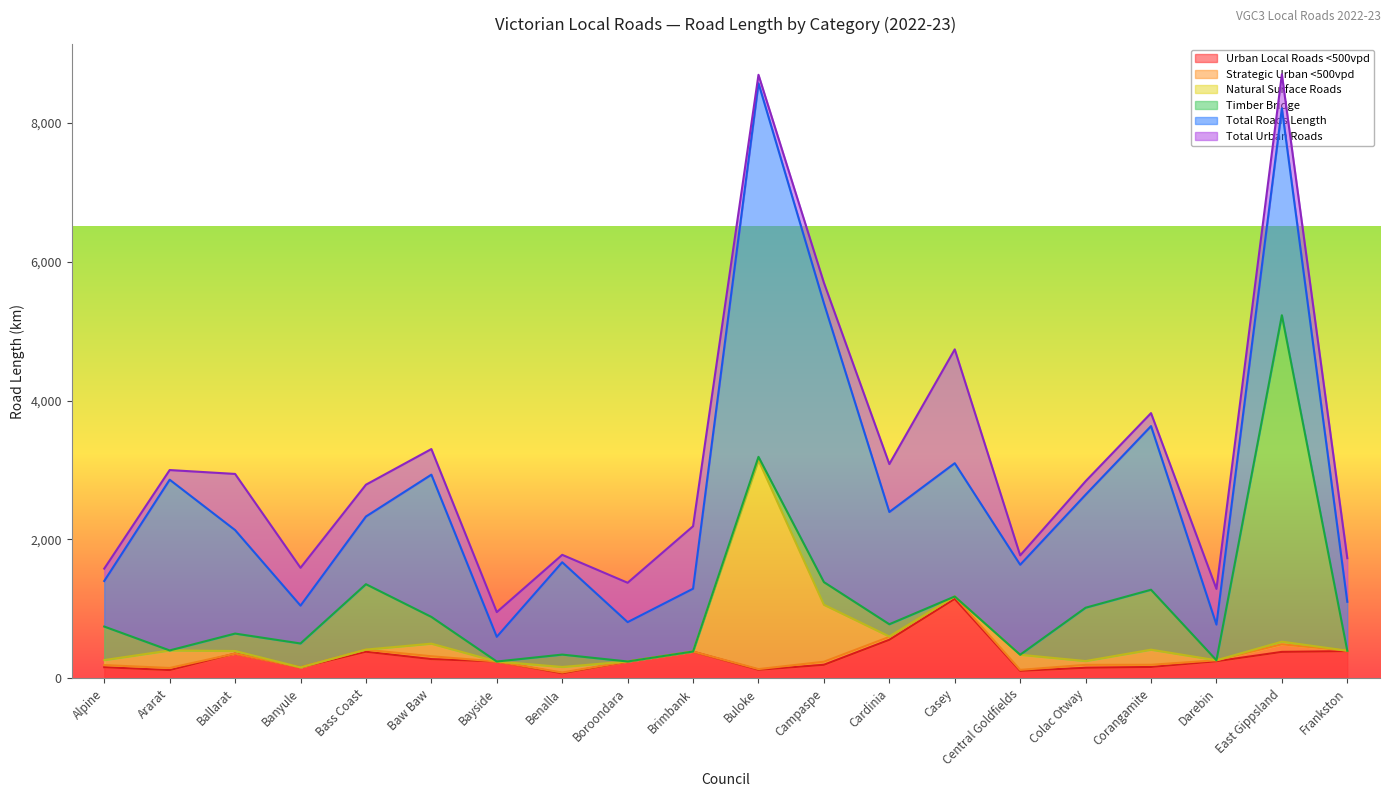

Reading left to right, transcribe all the data shown in this chart.

Urban Local Roads <500vpd: 159.0	118.0	355.5	156.0	382.0	276.0	241.0	71.0	239.6	383.0	122.0	194.0	554.0	1143.8	107.0	151.0	163.0	245.0	380.0	391.0
Strategic Urban <500vpd: 31.0	30.0	0.0	1.0	29.0	41.0	0.0	12.0	2.0	2.0	10.0	44.0	42.0	34.0	14.0	42.0	31.0	14.0	109.0	6.0
Natural Surface Roads: 72.0	253.0	37.2	0.0	2.0	181.8	0.0	80.0	0.0	0.0	3009.0	821.0	6.0	0.0	218.0	55.0	218.0	0.0	38.0	0.0
Timber Bridge: 483.0	0.0	251.0	344.0	942.0	385.0	0.0	178.0	0.0	0.0	48.0	326.0	176.0	0.0	0.0	768.0	863.0	0.0	4702.0	0.0
Total Roads Length: 656.0	2459.0	1490.6	545.0	975.0	2048.9	356.0	1330.0	566.9	905.0	5381.0	4017.0	1617.0	1919.9	1296.0	1628.0	2357.0	514.0	2980.0	704.0
Total Urban Roads: 178.0	139.0	808.8	545.0	458.0	368.8	356.0	107.0	566.9	900.0	122.0	295.0	690.0	1639.7	135.0	194.0	187.0	514.0	490.0	628.0